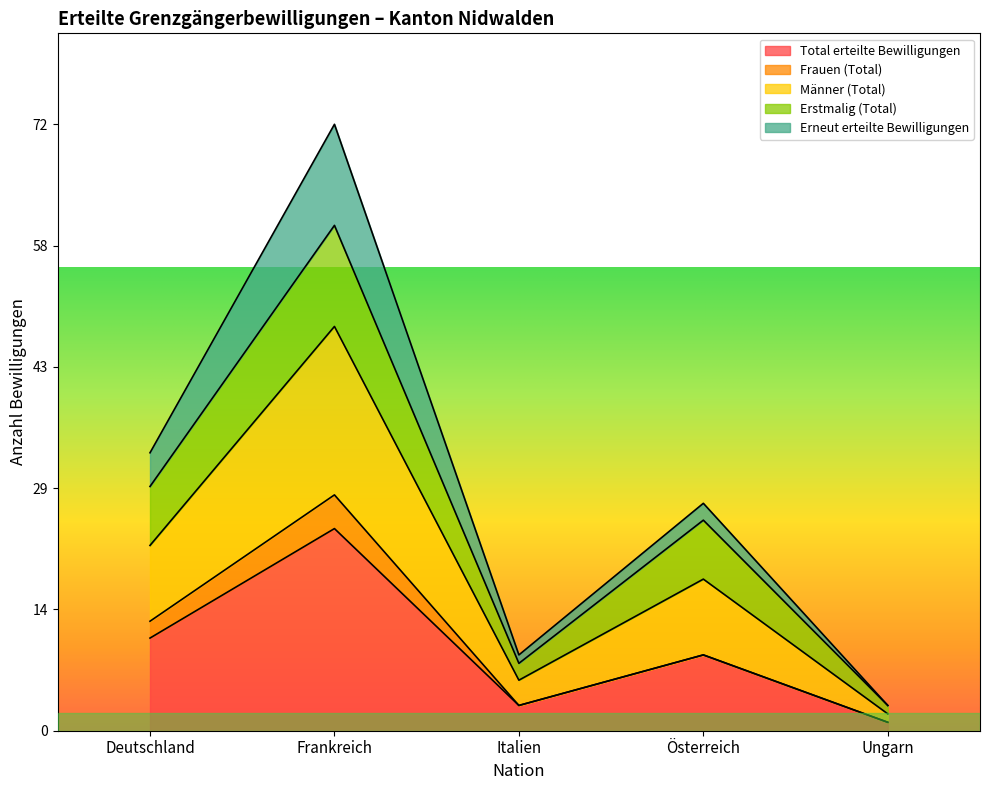

What are all the series names shown in the legend?

Total erteilte Bewilligungen, Frauen (Total), Männer (Total), Erstmalig (Total), Erneut erteilte Bewilligungen